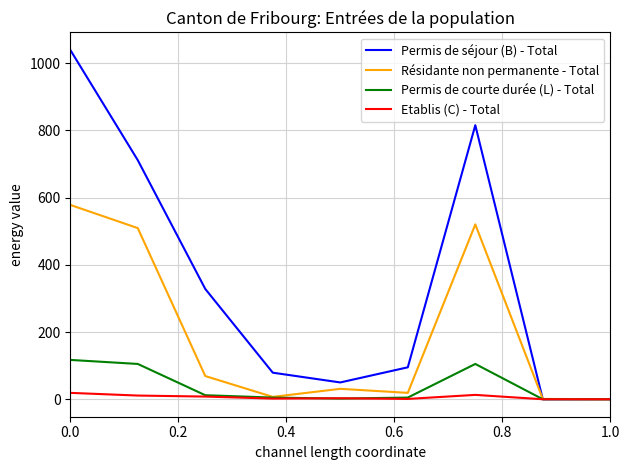

Which series has the largest total across all categories?

Permis de séjour (B) - Total